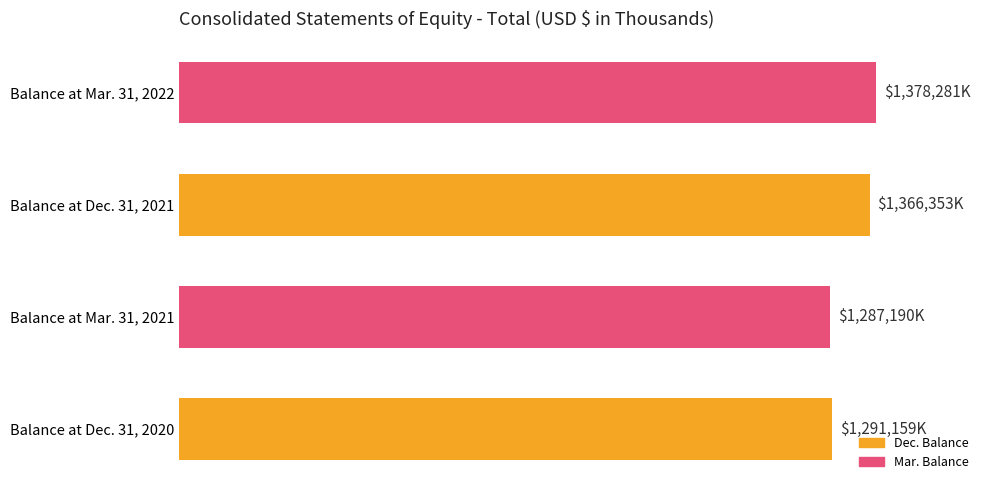

Does the chart contain any negative values?

No